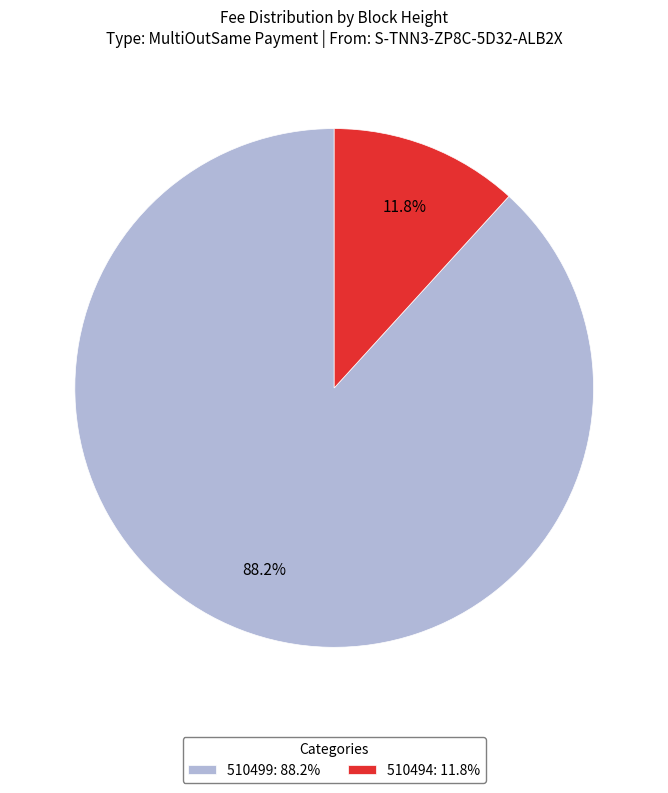

Does any single category account for the majority?

Yes